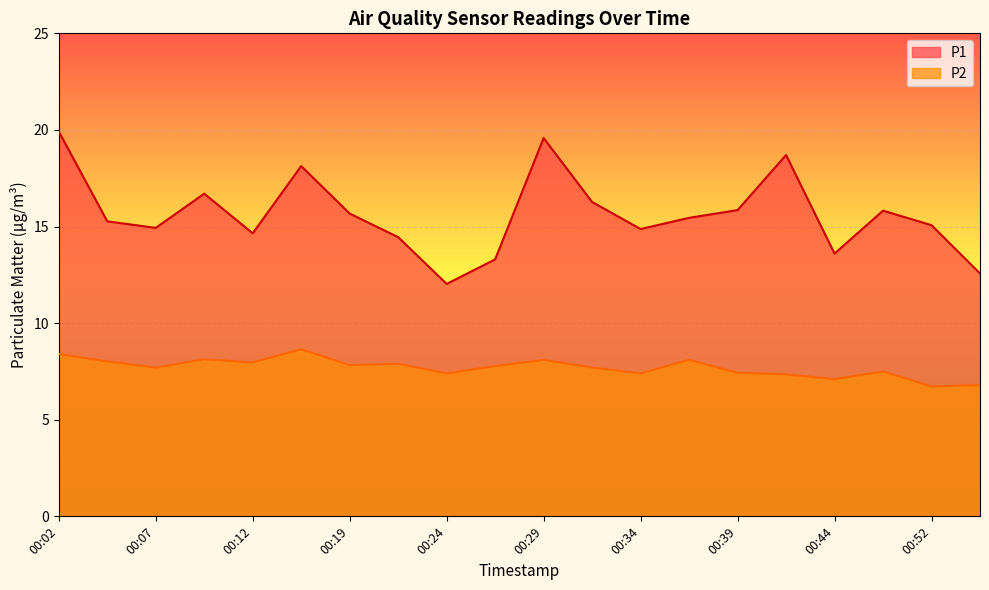

True or false: P1 and P2 cross at least once.

False